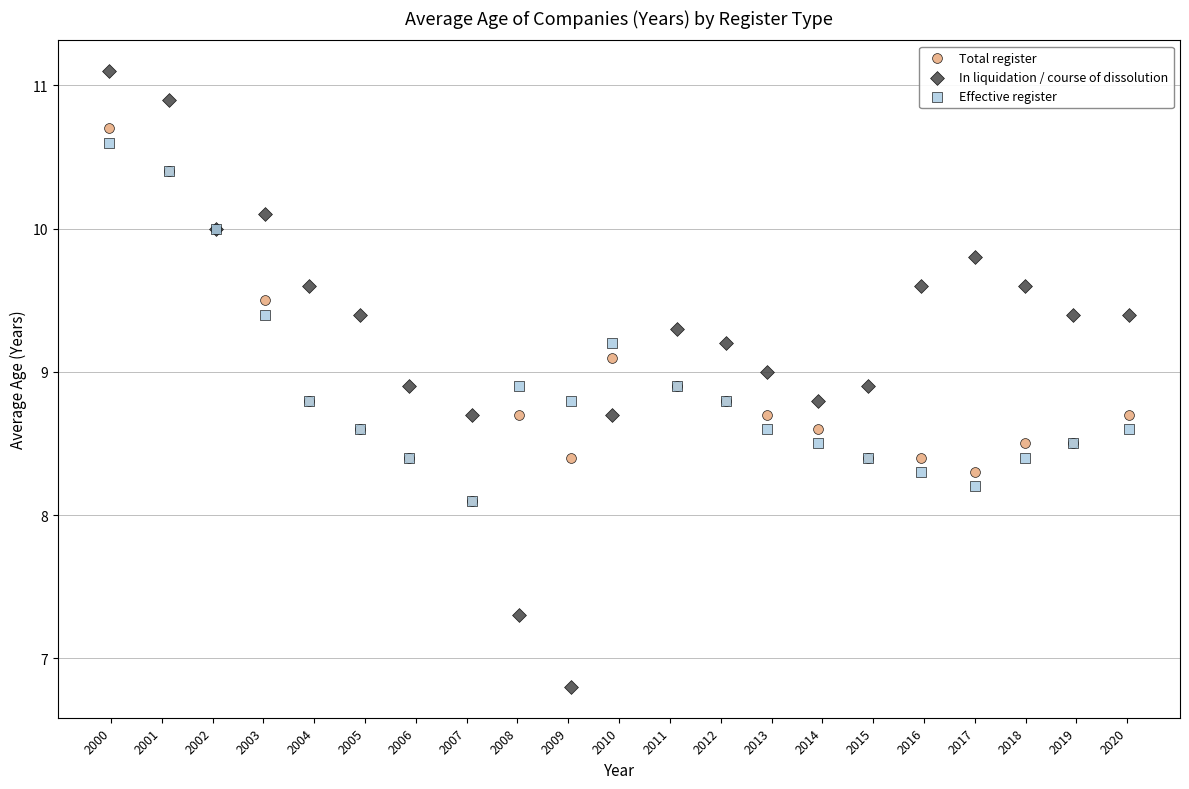

Which series contains the lowest Y value?

In liquidation / course of dissolution